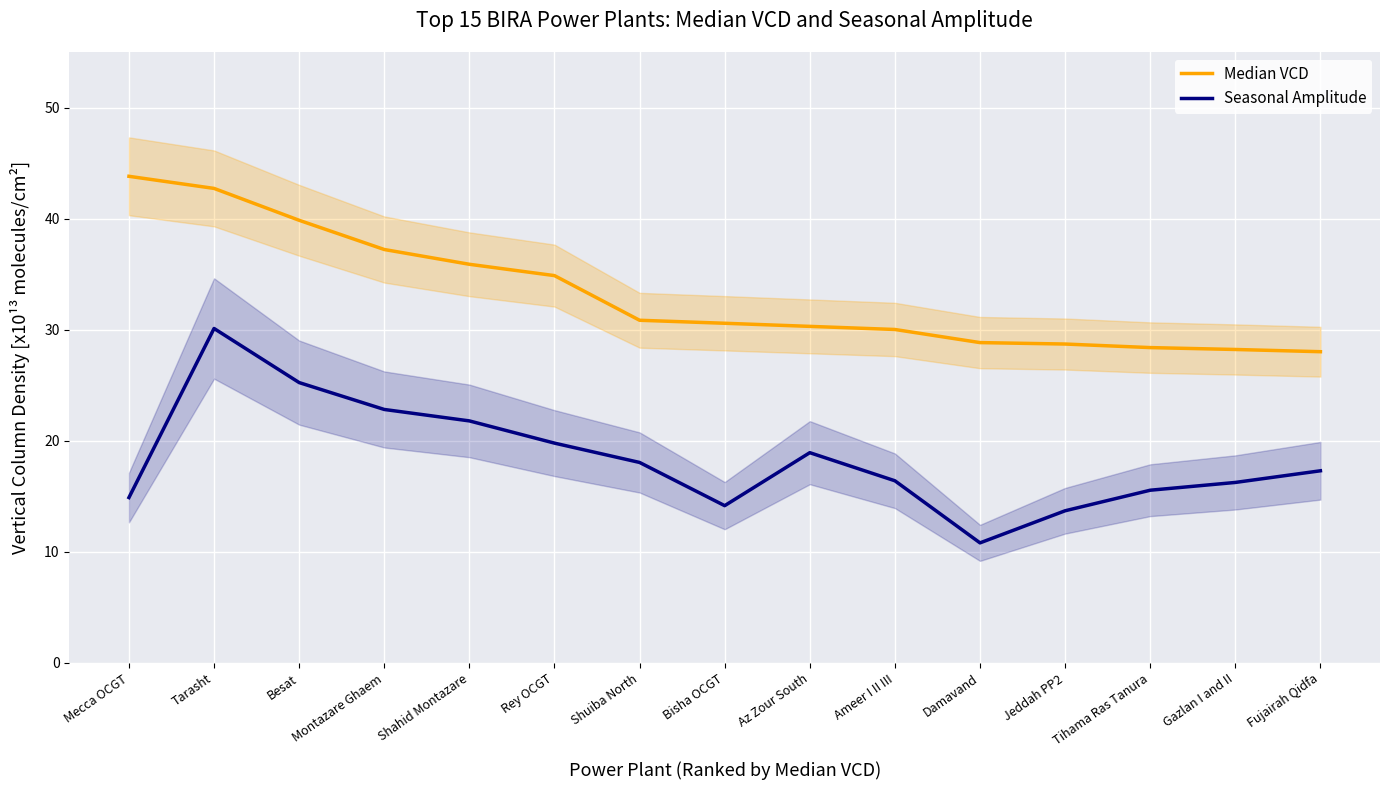

True or false: Seasonal Amplitude and Median VCD intersect in this chart.

False